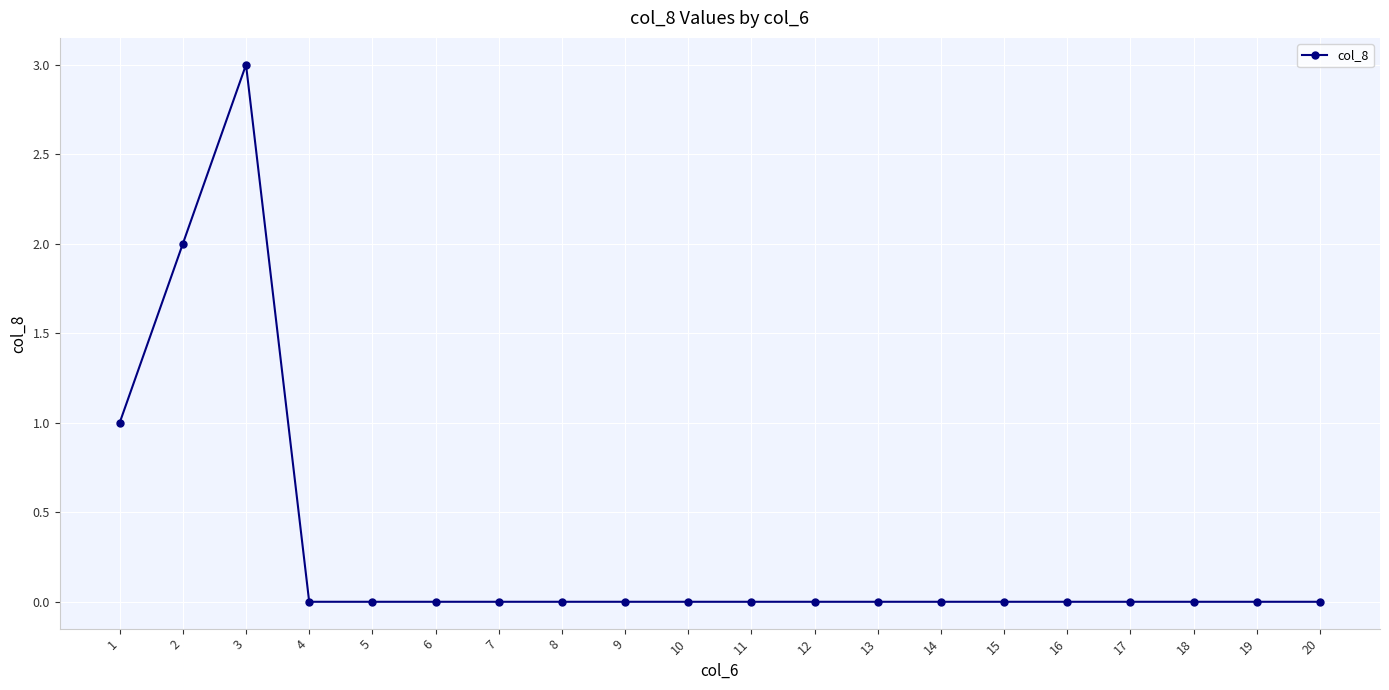

The chart shows a value of 1 at 19. True or false?

False